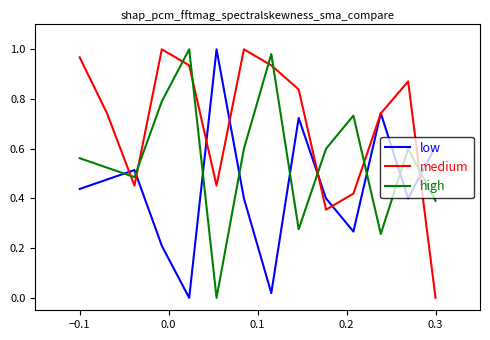

How many times do high and low cross each other?

9